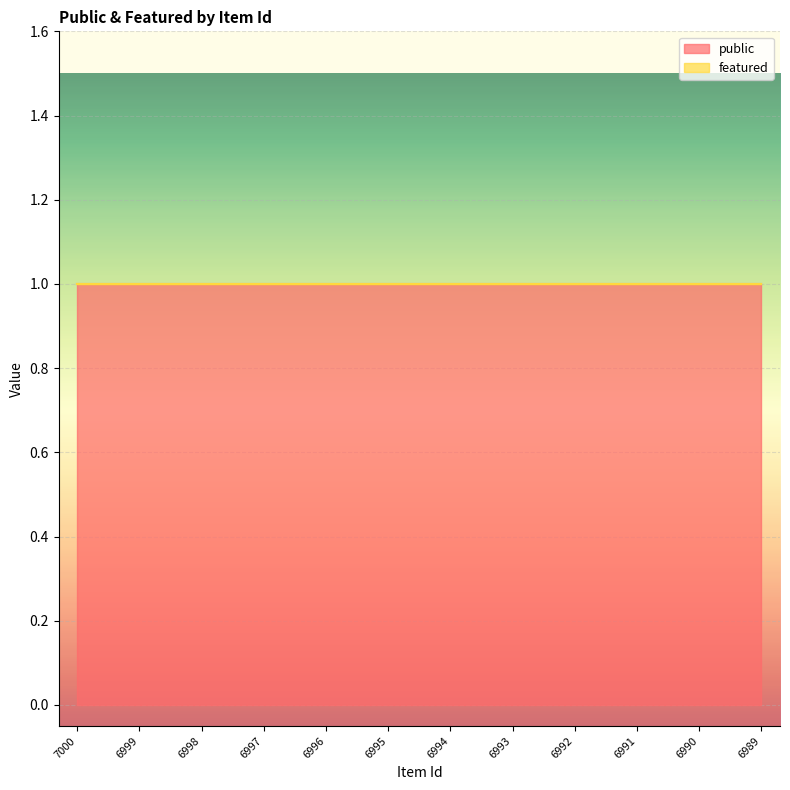

True or false: featured and public cross at least once.

False